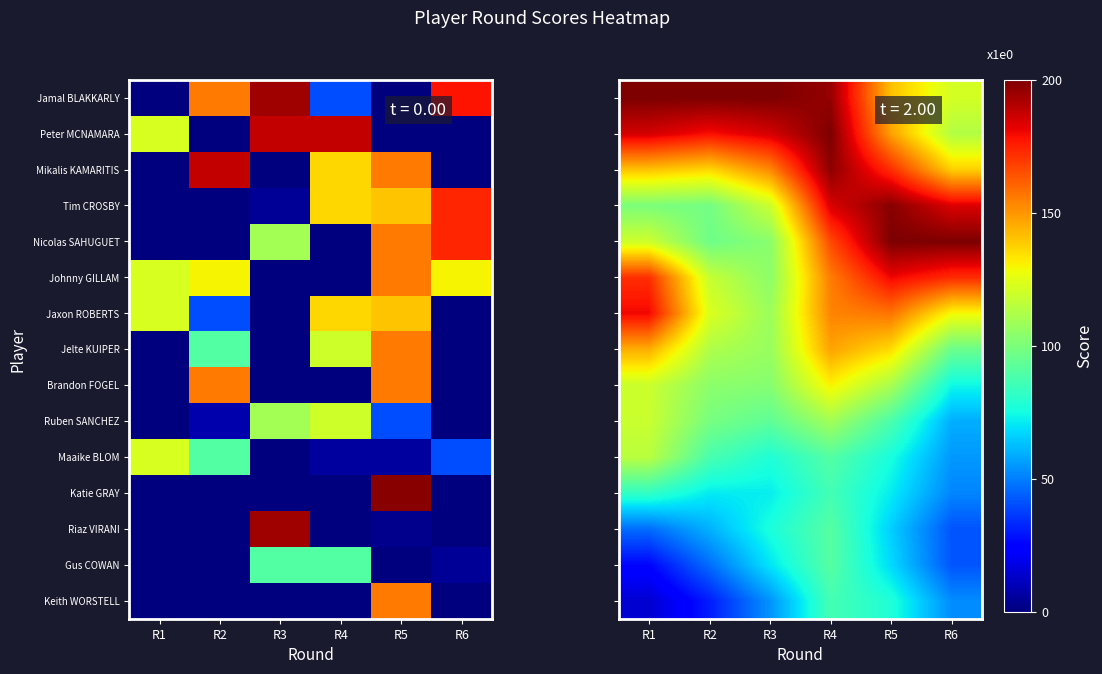

What is the smallest value displayed?

14.4